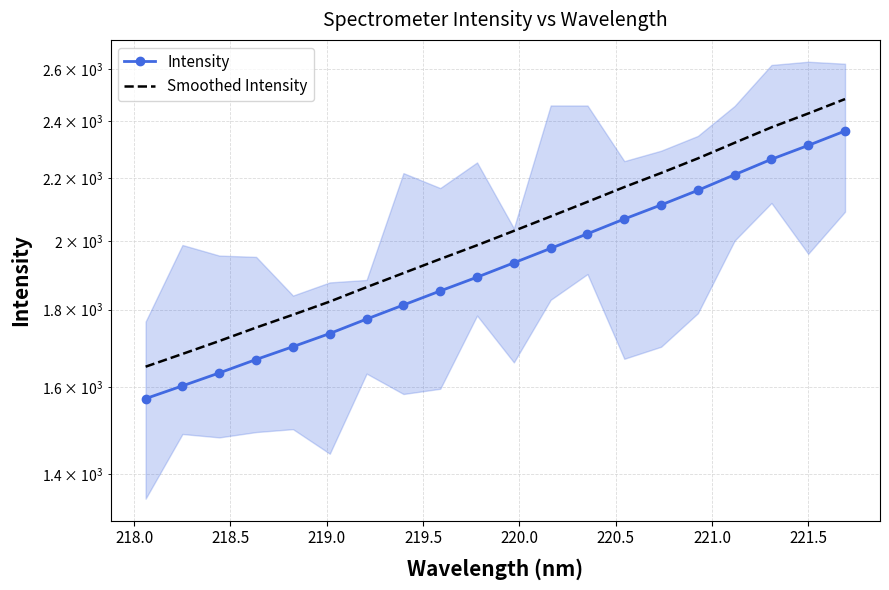

Does the chart have visible grid lines?

Yes